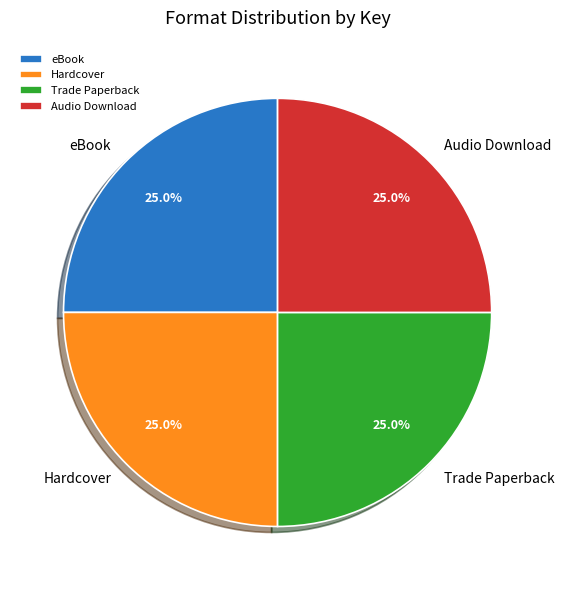

To the nearest percent, what is the average slice percentage?

25%